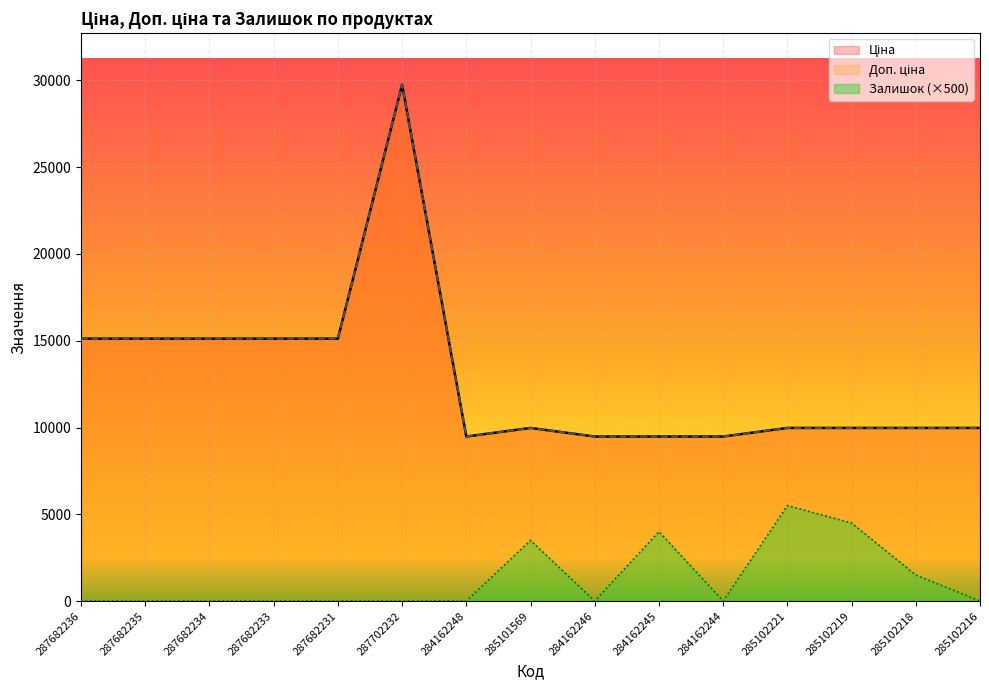

Which series has the widest spread of values?

Ціна